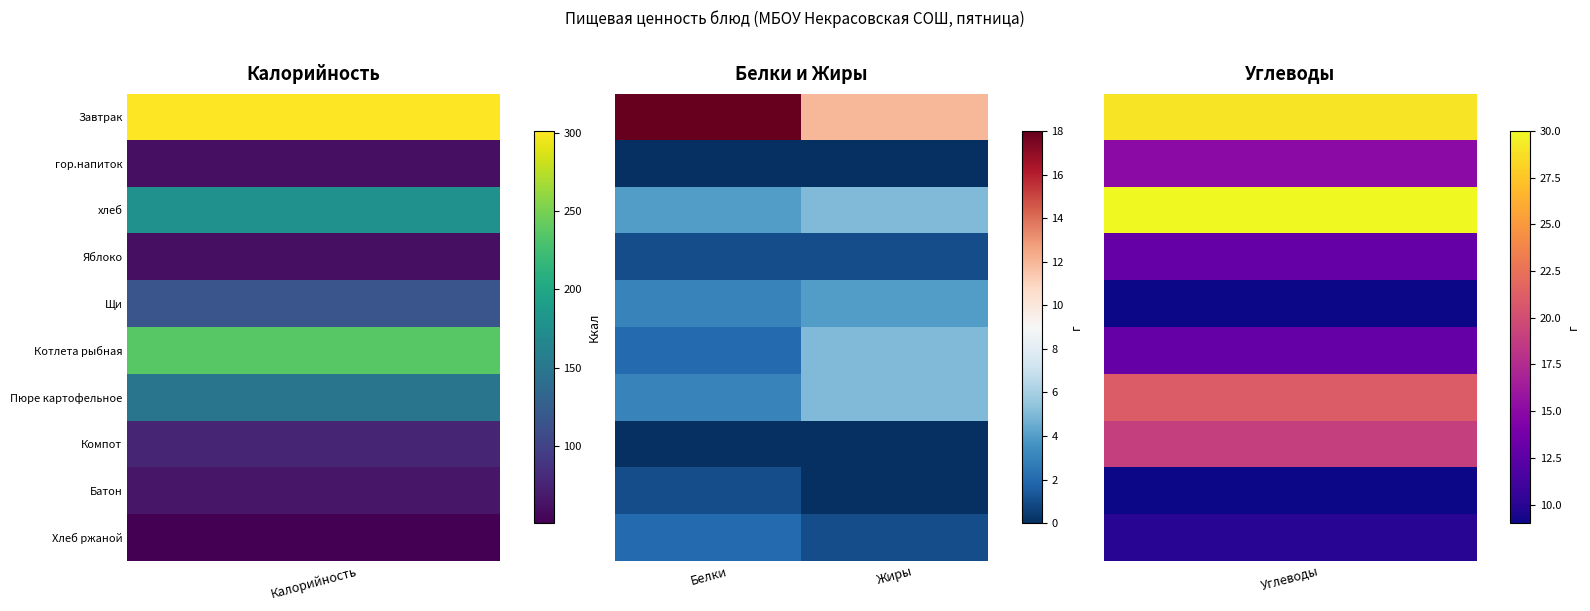

Count the number of categories in the chart.

2